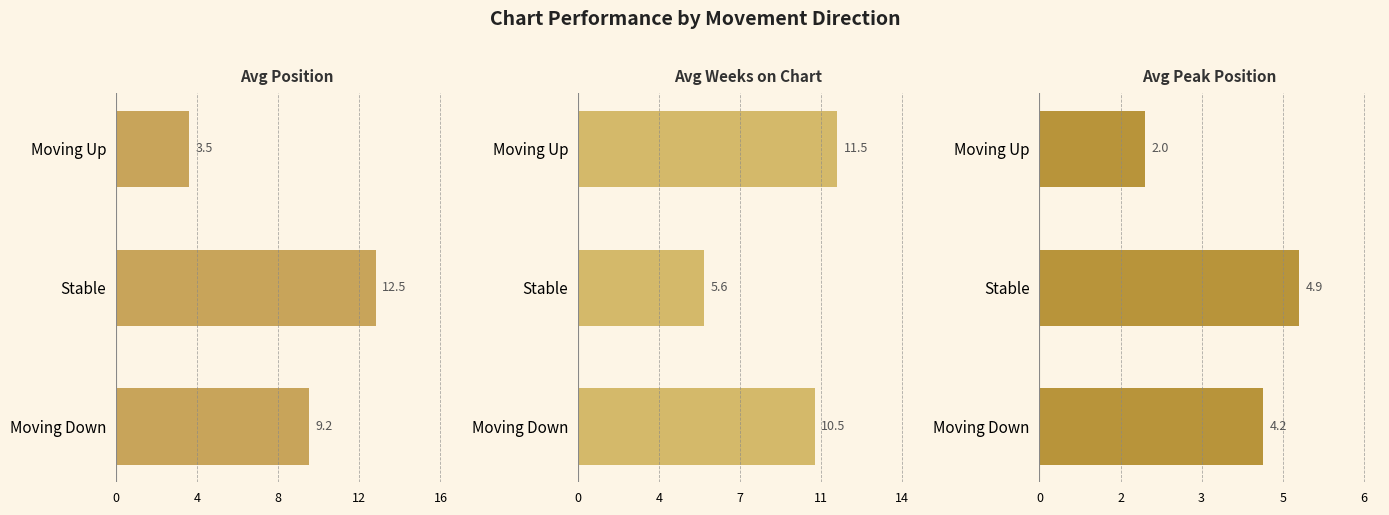

List the series in order of their peak value, lowest first.

Avg Peak Position, Avg Weeks on Chart, Avg Position